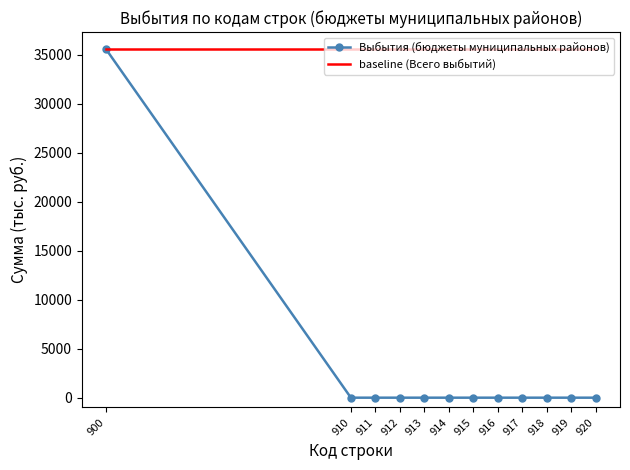

What is the spread (max minus min) of values at 919?

35525.3